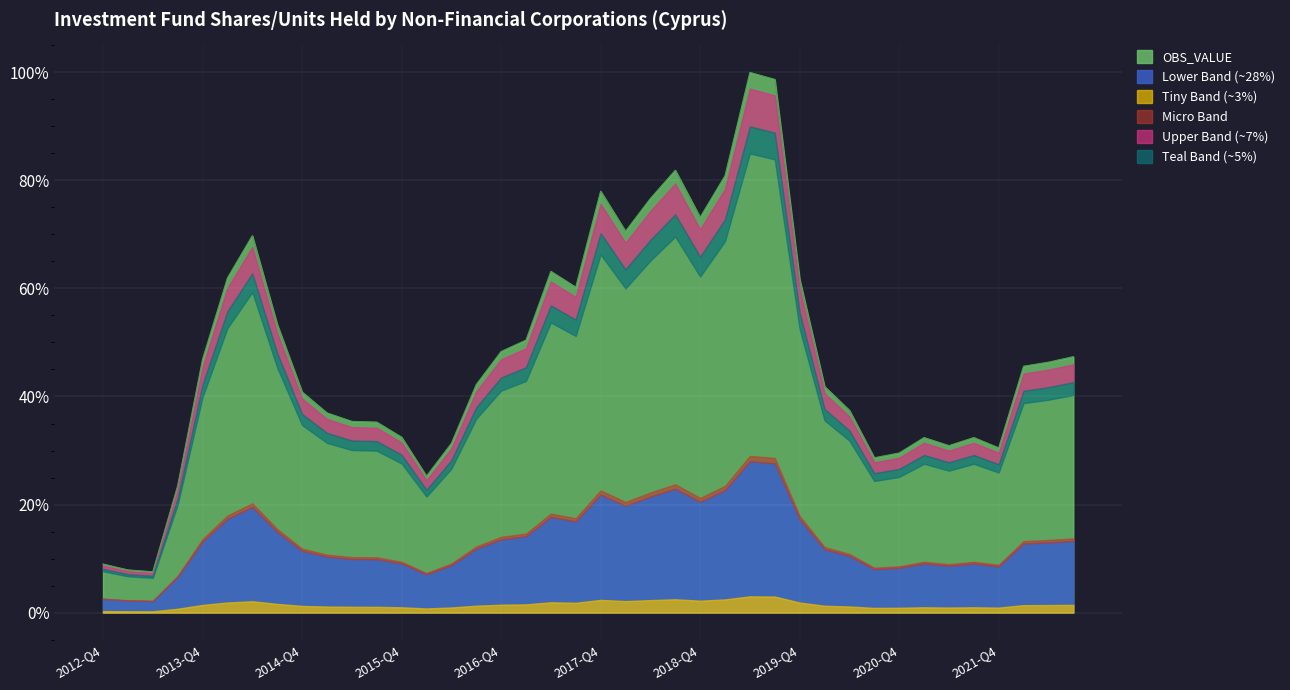

What is the label of the 23rd point from the left?

2018-Q2